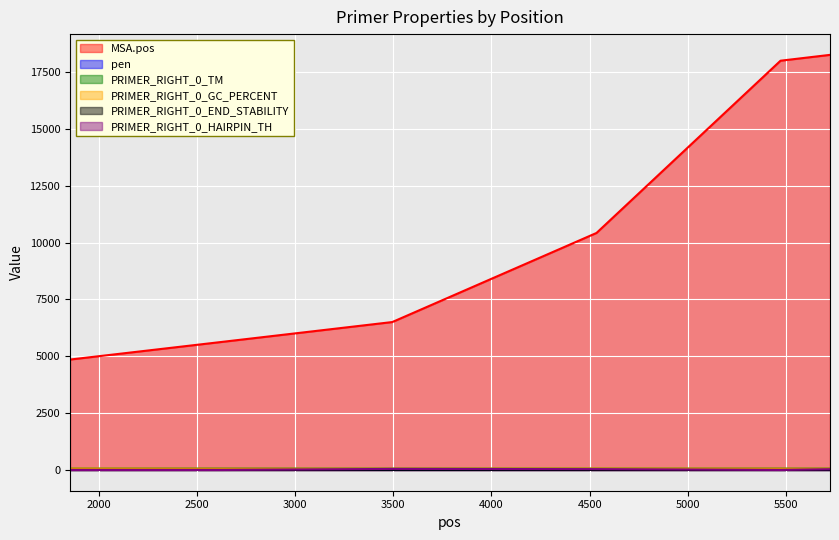

True or false: PRIMER_RIGHT_0_TM and PRIMER_RIGHT_0_END_STABILITY cross at least once.

False